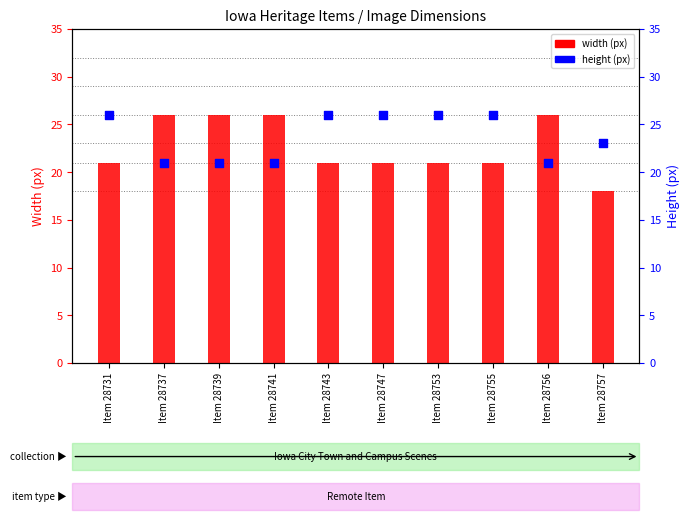

Which series has the largest Y range (max minus min)?

width (px)